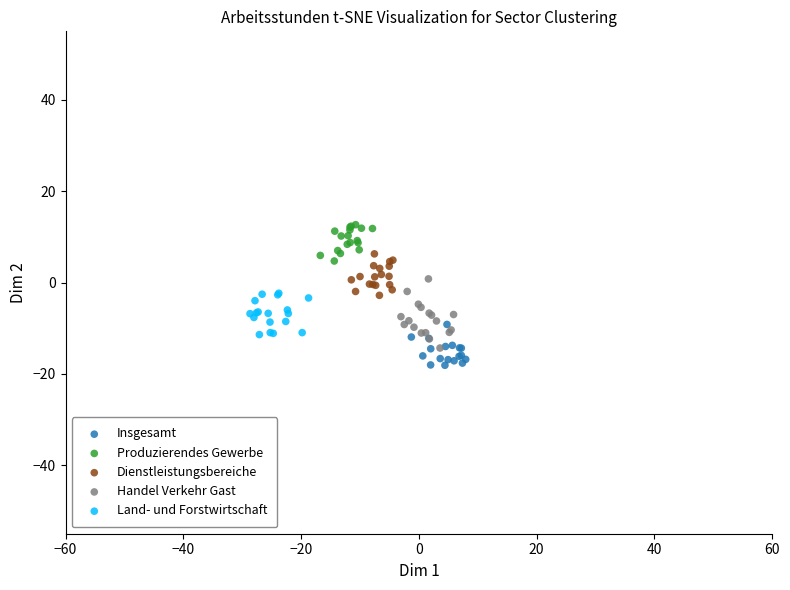

Which series contains the highest Y value?

Produzierendes Gewerbe